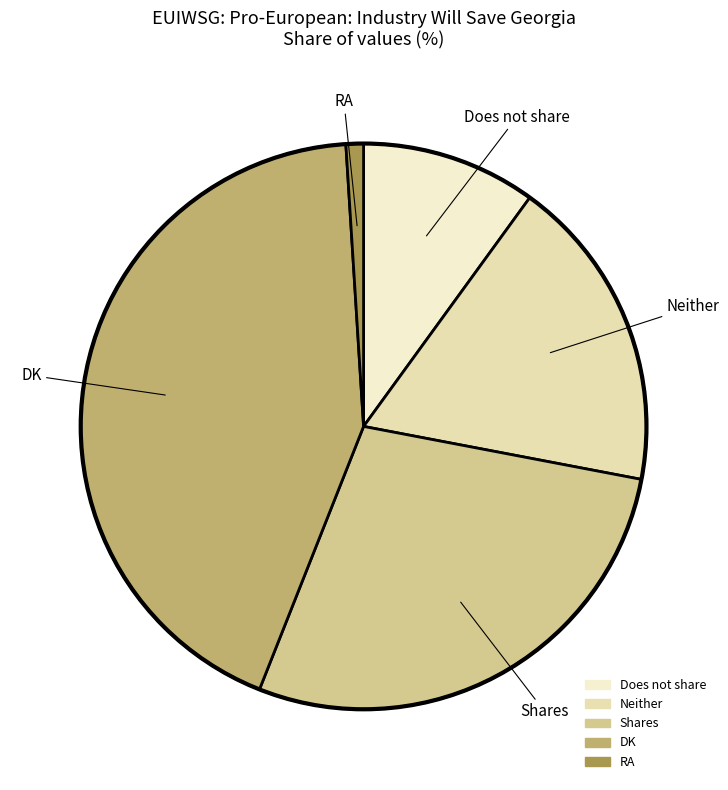

Is it true that DK is 53% of the pie?

False